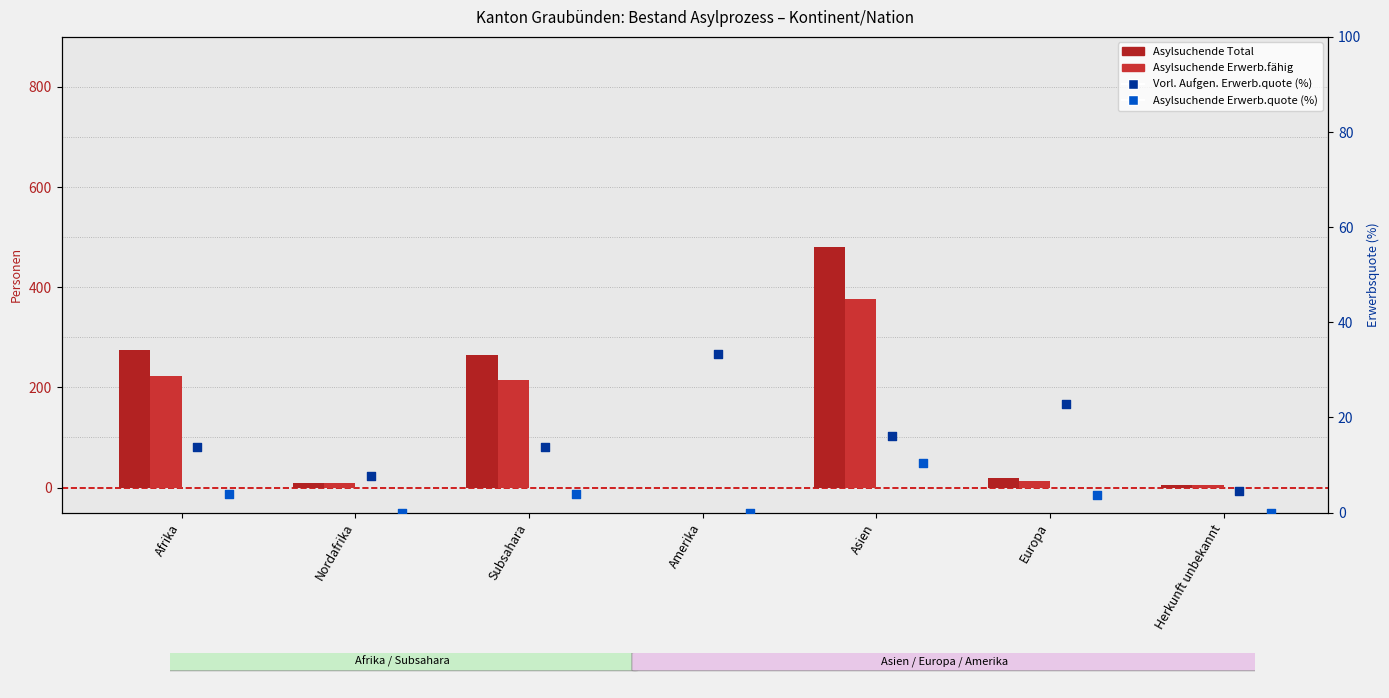

At how many categories does at least one series exceed 421?

1